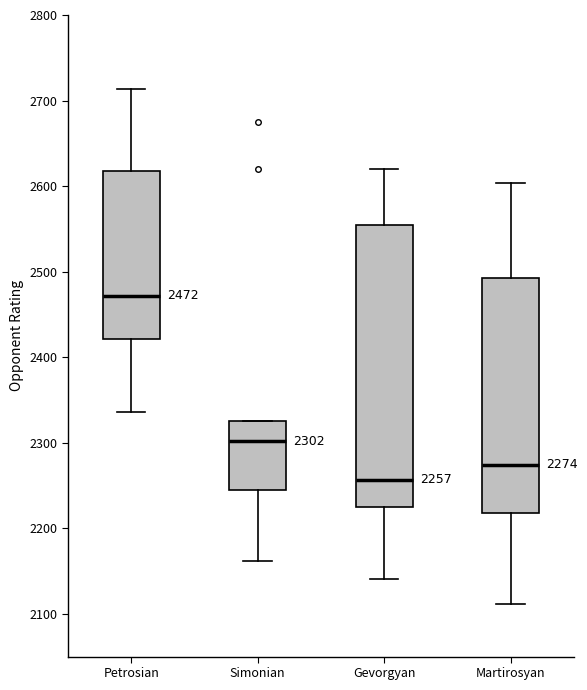

Which box is the tallest, from its lower edge to its upper edge?

Gevorgyan